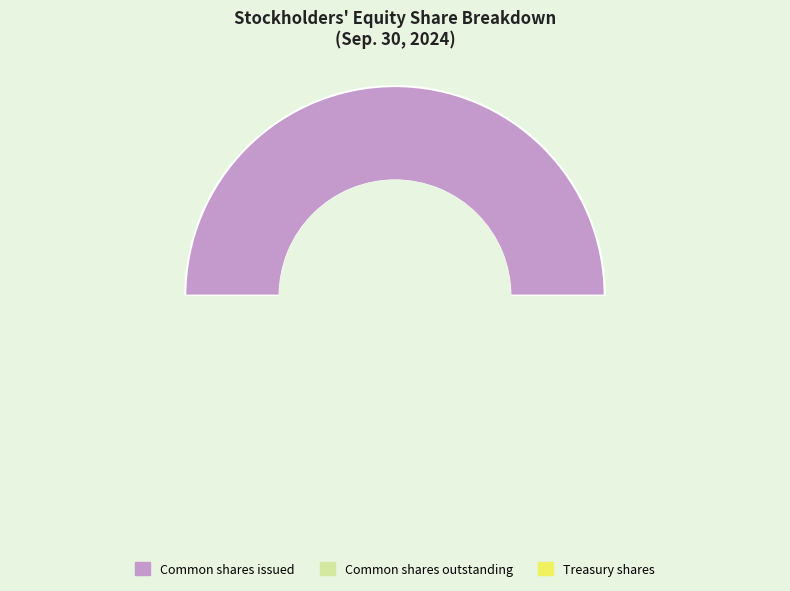

What is the largest slice in the pie chart?

Common stock, shares issued